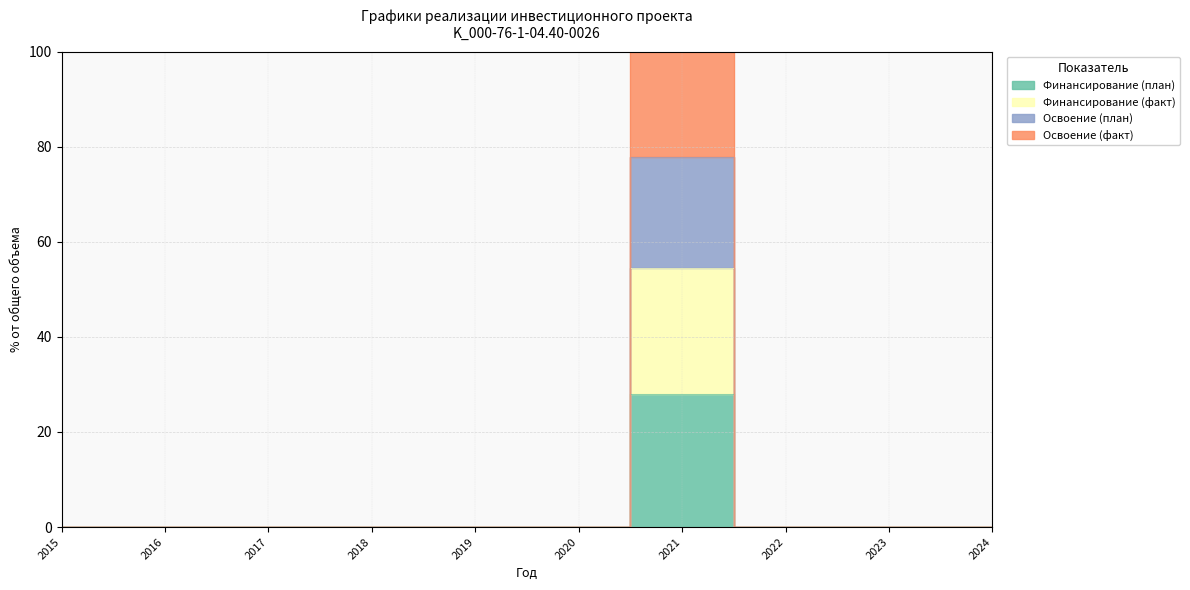

True or false: Финансирование (факт) and Освоение (факт) cross at least once.

False